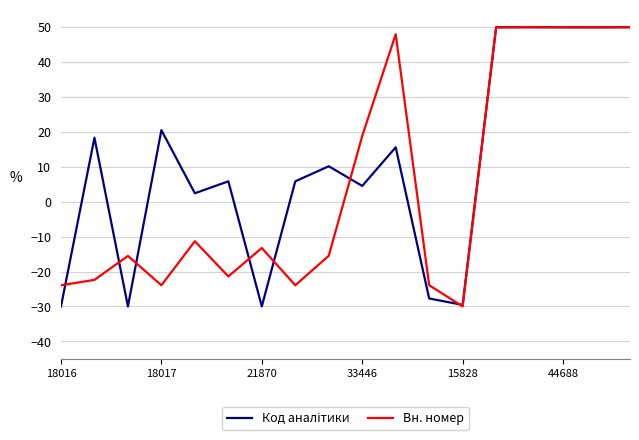

What is the minimum value for Вн. номер?

-30.0